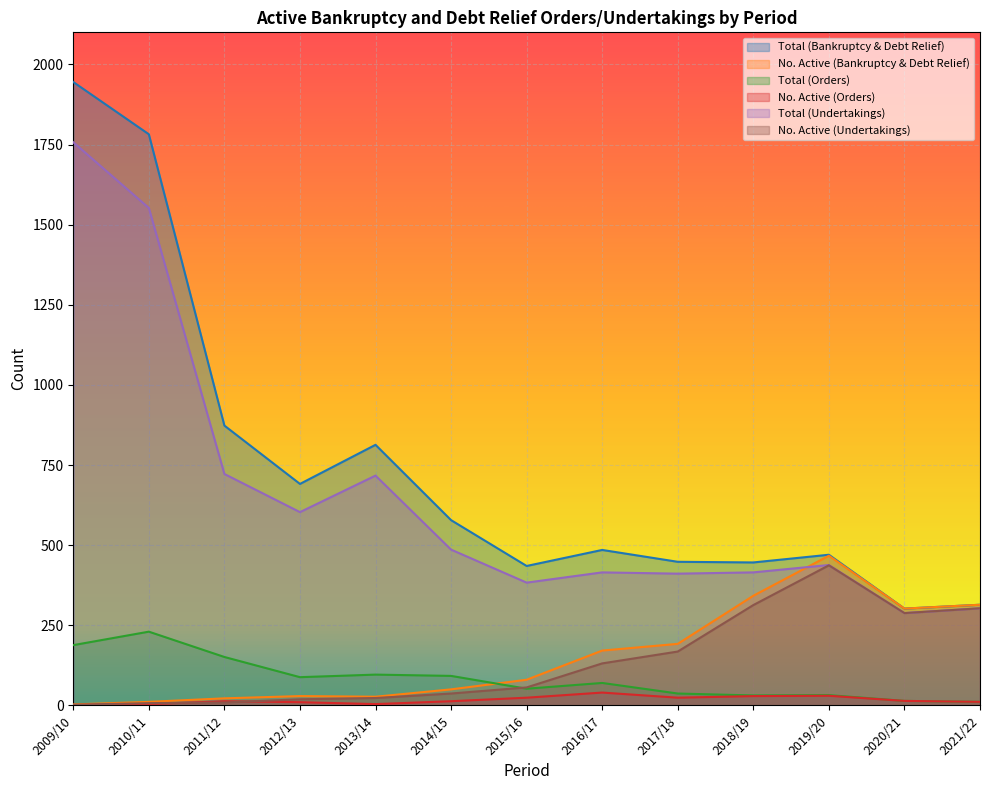

Does the chart display data point markers on the line(s)?

No